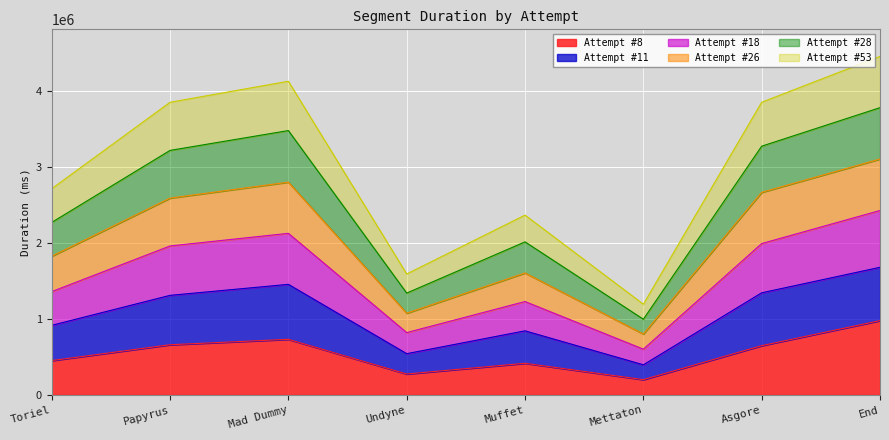

True or false: Attempt #28 and Attempt #18 intersect in this chart.

False